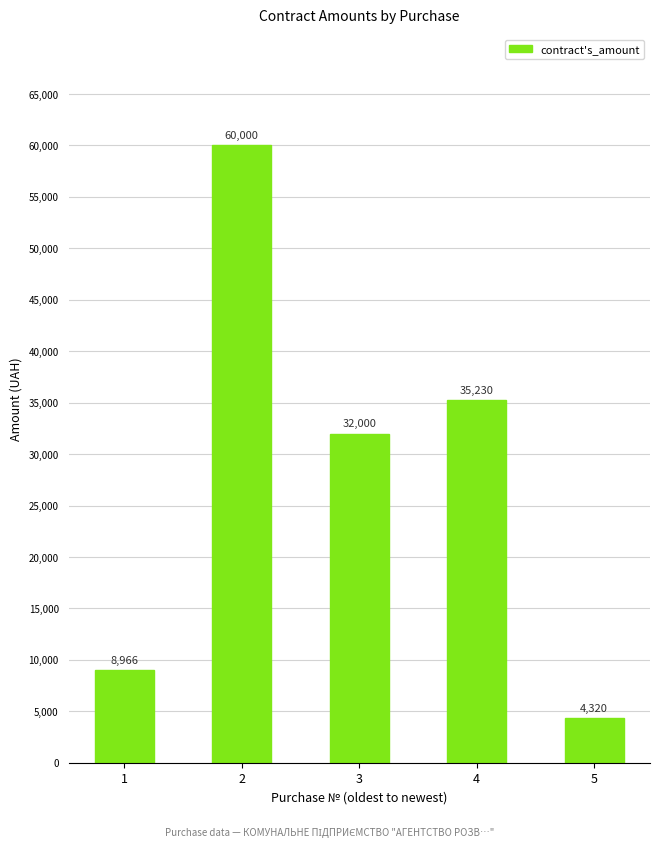

Which label corresponds to the smallest value in the chart?

5